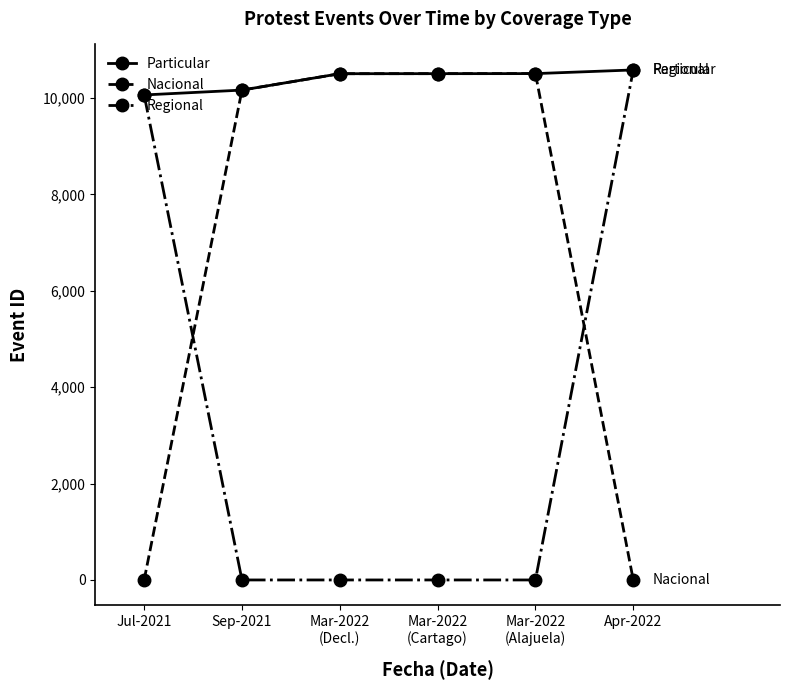

The Particular series shows 10509 at Mar-2022
(Alajuela). True or false?

True